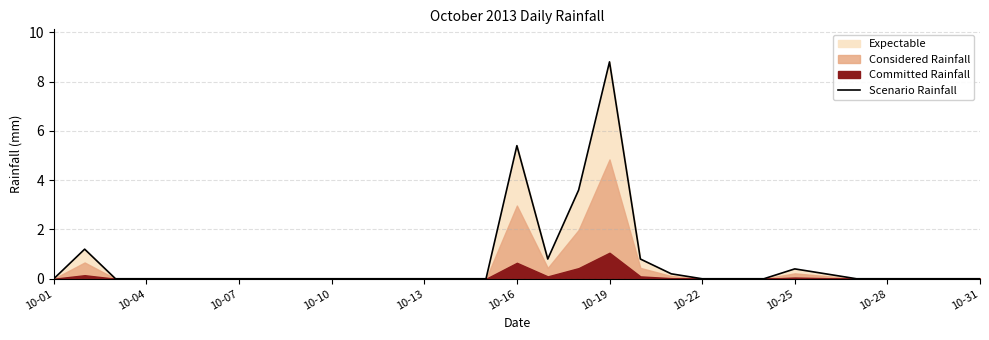

What is the highest value of the Scenario Rainfall series?

8.8